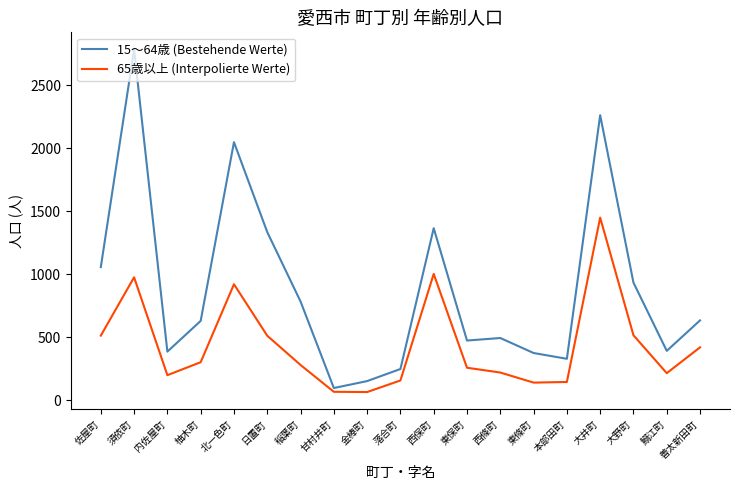

What is the smallest value displayed?

65